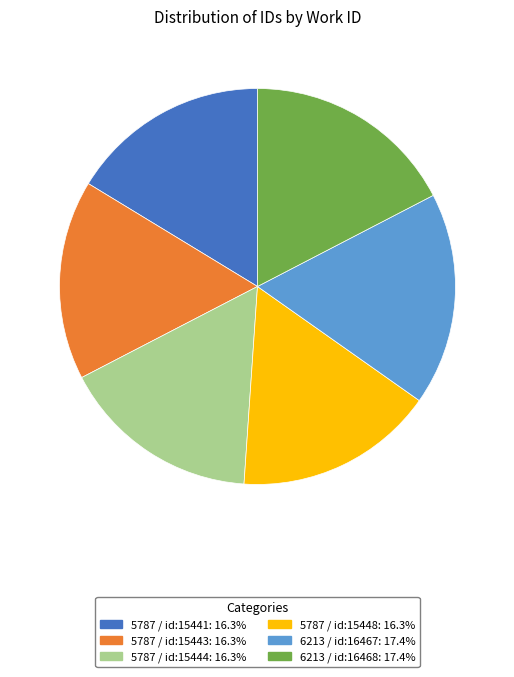

Approximately how many times larger is the value at 6213 / id:16468 compared to 5787 / id:15441?

1.1